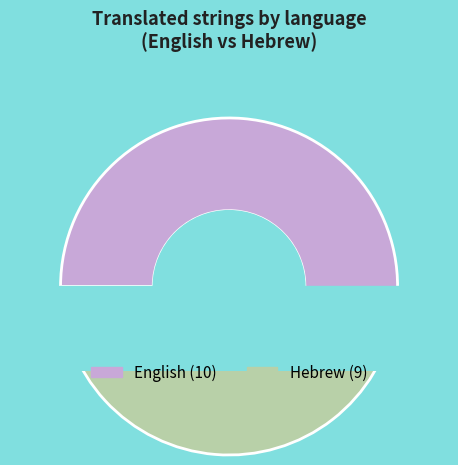

Approximately how many times larger is the value at English compared to Hebrew?

1.1